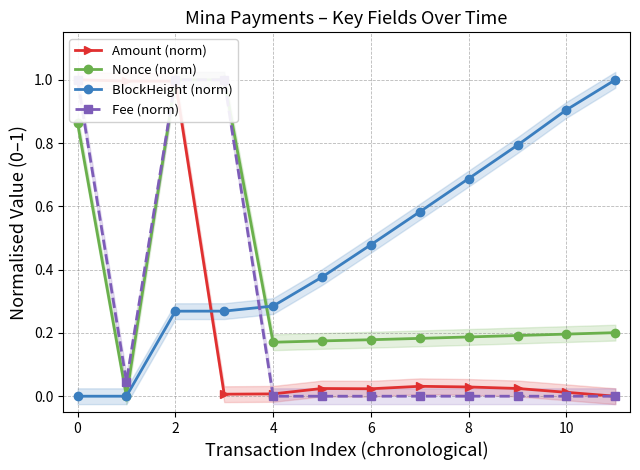

The BlockHeight (norm) series shows 0.4 at 2. True or false?

False